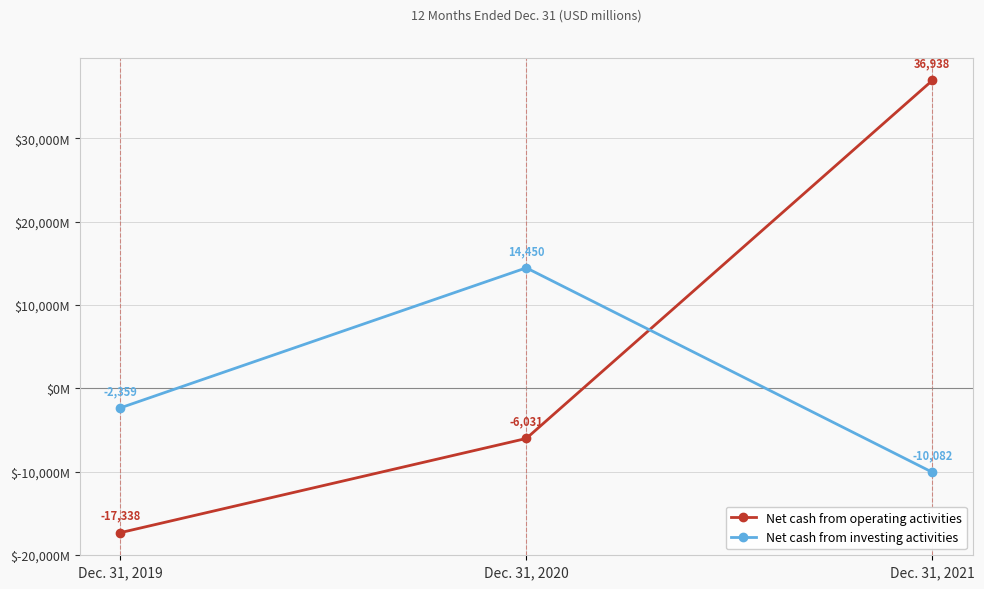

Is this an area chart (filled region under the line)?

No